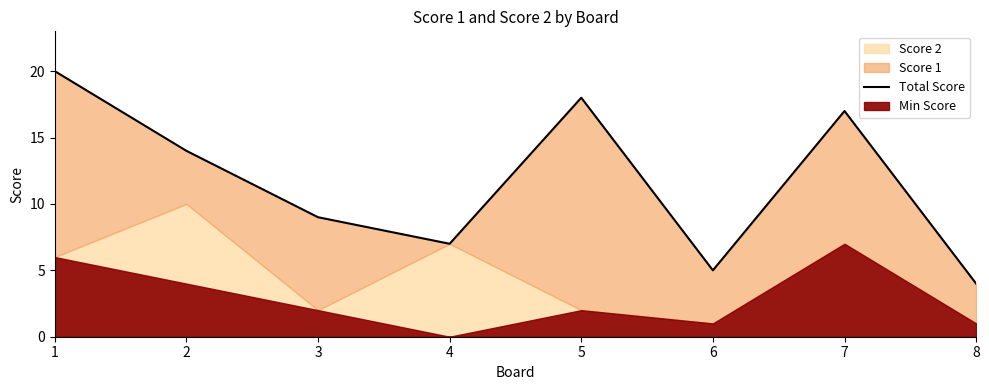

At which category does the chart reach its peak across all series?

1